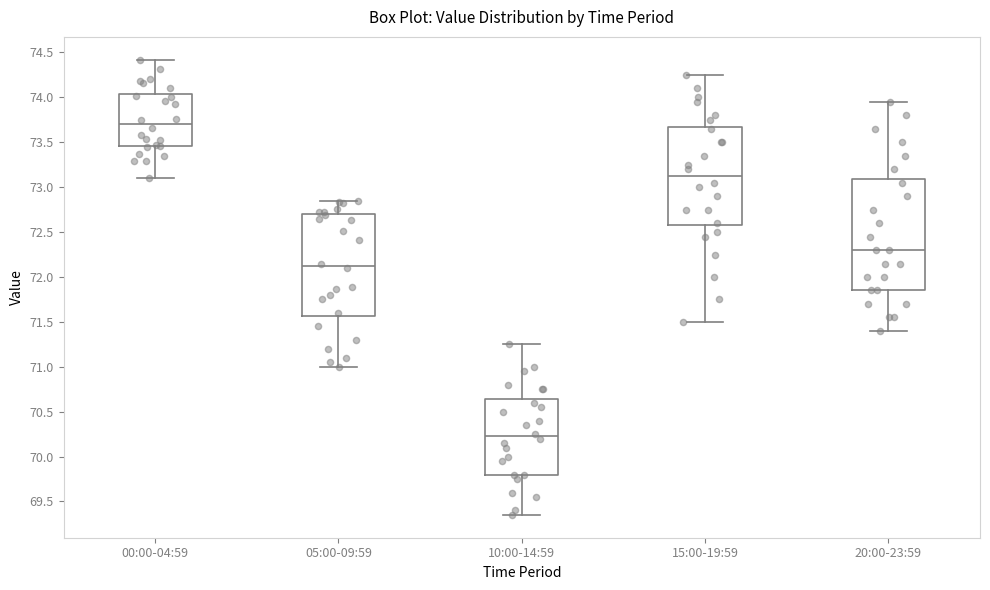

Comparing the boxes themselves (not the whiskers), which one is the tallest?

20:00-23:59